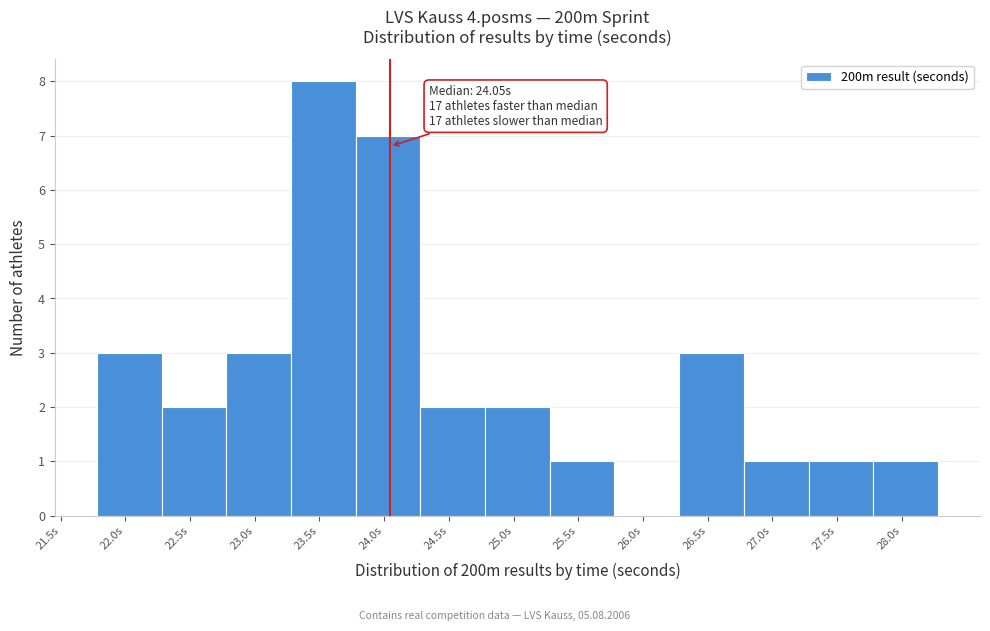

Over which range of the x-axis is the bar tallest?

23.28 to 23.78